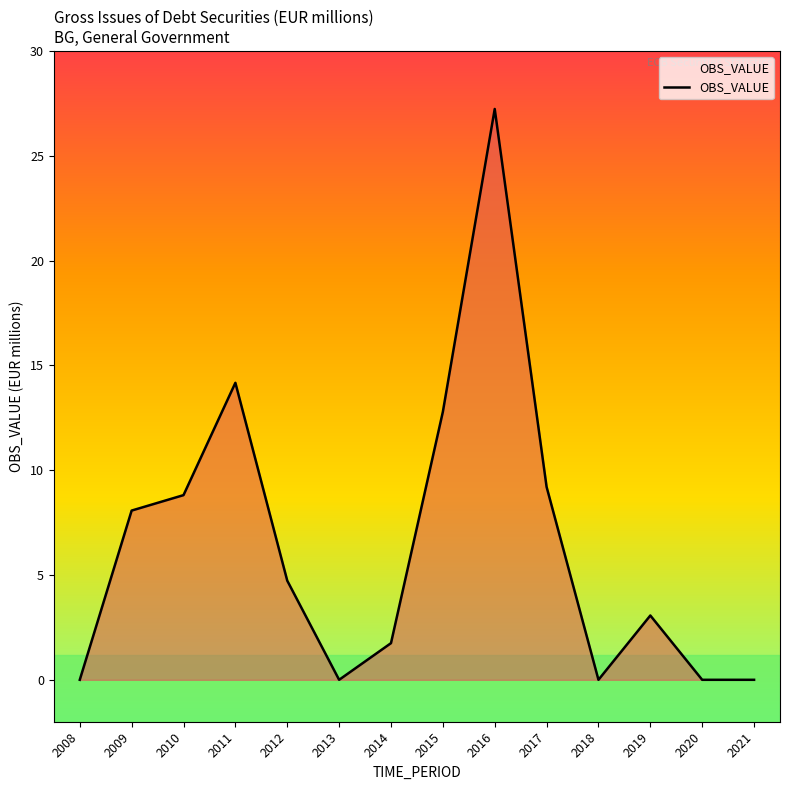

At which label does the data first exceed 4?

2009